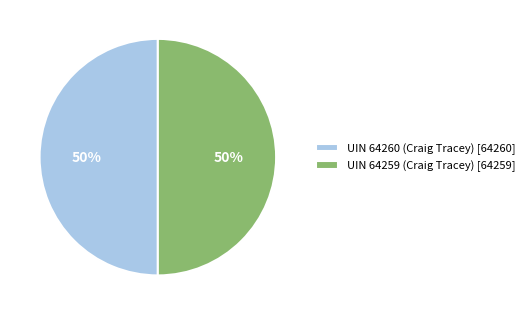

To the nearest percent, what portion does UIN 64259 (Craig Tracey) represent?

50%